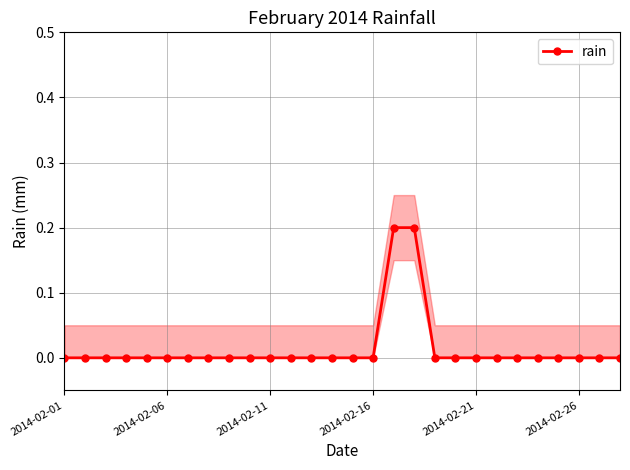

Reading right to left, list all the values displayed in this chart.

0.0	0.0	0.0	0.0	0.0	0.0	0.0	0.0	0.0	0.0	0.2	0.2	0.0	0.0	0.0	0.0	0.0	0.0	0.0	0.0	0.0	0.0	0.0	0.0	0.0	0.0	0.0	0.0